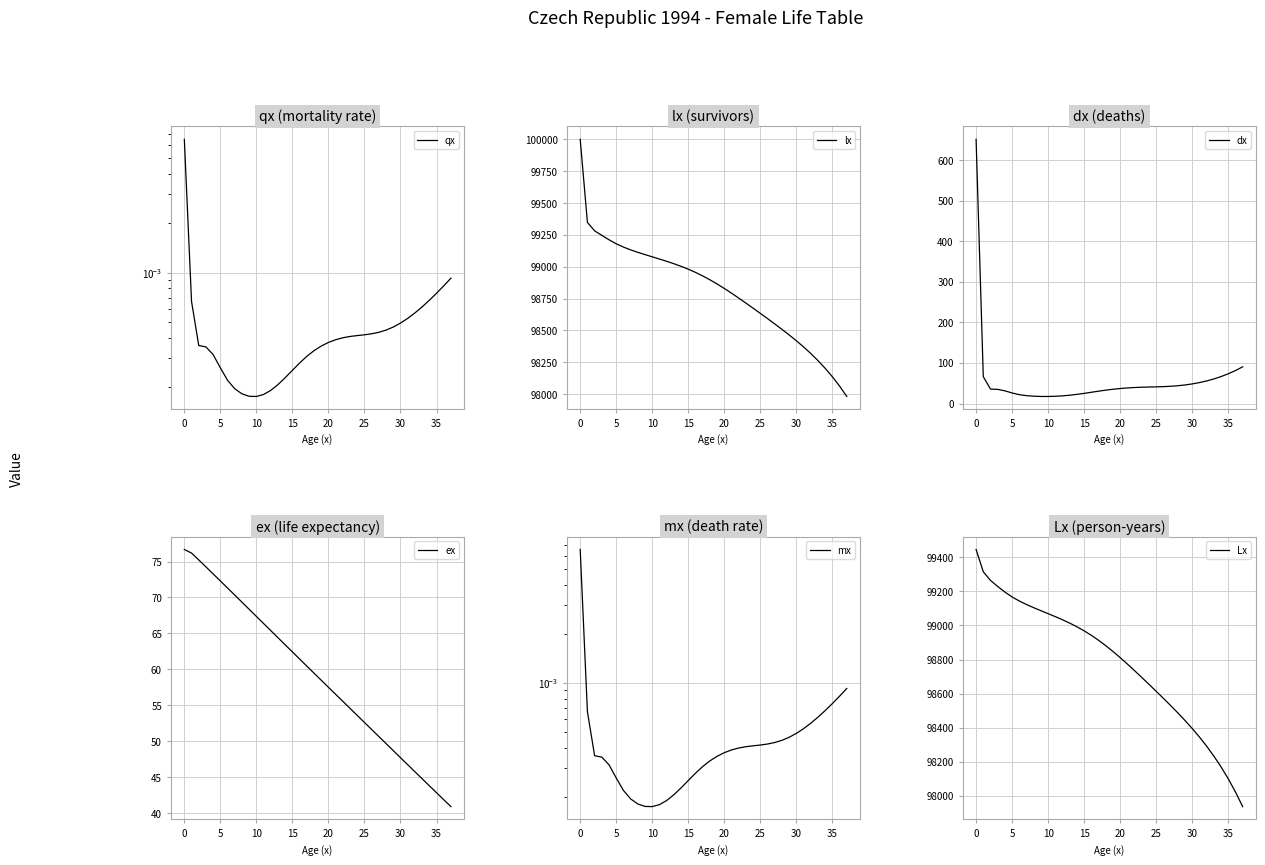

Reading left to right, transcribe all the data shown in this chart.

qx: 0.0	0.0	0.0	0.0	0.0	0.0	0.0	0.0	0.0	0.0	0.0	0.0	0.0	0.0	0.0	0.0	0.0	0.0	0.0	0.0	0.0	0.0	0.0	0.0	0.0	0.0	0.0	0.0	0.0	0.0	0.0	0.0	0.0	0.0	0.0	0.0	0.0	0.0
lx: 100000.0	99348.2	99281.9	99246.4	99211.5	99180.3	99154.3	99132.5	99113.2	99095.2	99077.8	99060.5	99042.7	99023.8	99003.3	98980.8	98955.8	98928.1	98897.6	98864.7	98829.5	98792.6	98754.2	98714.7	98674.6	98633.9	98592.8	98551.2	98508.6	98464.8	98419.1	98370.7	98319.1	98263.5	98202.8	98136.4	98063.0	97981.7
dx: 651.8	66.2	35.6	34.9	31.3	26.0	21.8	19.3	18.0	17.4	17.3	17.8	18.9	20.5	22.6	25.0	27.7	30.4	32.9	35.1	37.0	38.4	39.5	40.2	40.6	41.1	41.7	42.5	43.8	45.7	48.3	51.6	55.7	60.6	66.5	73.3	81.3	90.5
ex: 76.7	76.2	75.2	74.2	73.3	72.3	71.3	70.3	69.3	68.4	67.4	66.4	65.4	64.4	63.4	62.4	61.5	60.5	59.5	58.5	57.5	56.5	55.6	54.6	53.6	52.6	51.7	50.7	49.7	48.7	47.7	46.8	45.8	44.8	43.8	42.9	41.9	40.9
mx: 0.0	0.0	0.0	0.0	0.0	0.0	0.0	0.0	0.0	0.0	0.0	0.0	0.0	0.0	0.0	0.0	0.0	0.0	0.0	0.0	0.0	0.0	0.0	0.0	0.0	0.0	0.0	0.0	0.0	0.0	0.0	0.0	0.0	0.0	0.0	0.0	0.0	0.0
Lx: 99445.9	99315.0	99264.2	99229.0	99195.9	99167.3	99143.4	99122.8	99104.2	99086.5	99069.2	99051.6	99033.2	99013.6	98992.1	98968.3	98941.9	98912.8	98881.1	98847.1	98811.1	98773.4	98734.4	98694.6	98654.2	98613.4	98572.0	98529.9	98486.7	98441.9	98394.9	98344.9	98291.3	98233.2	98169.6	98099.7	98022.4	97936.5